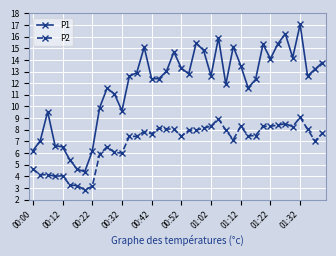

Rank the series by their average value, from lowest to highest.

P2, P1